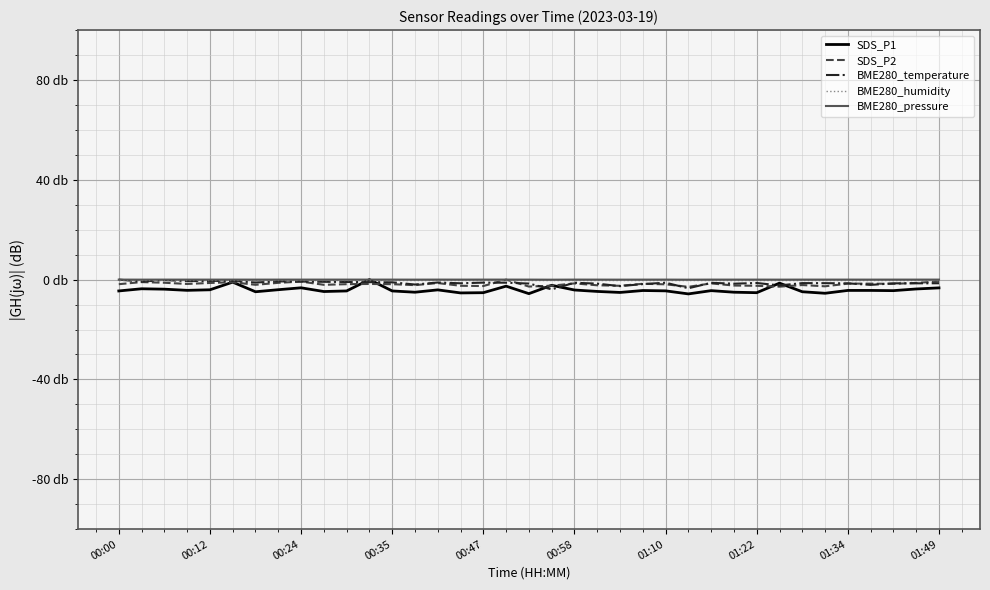

Where is BME280_humidity nearest to the value 0?

00:00